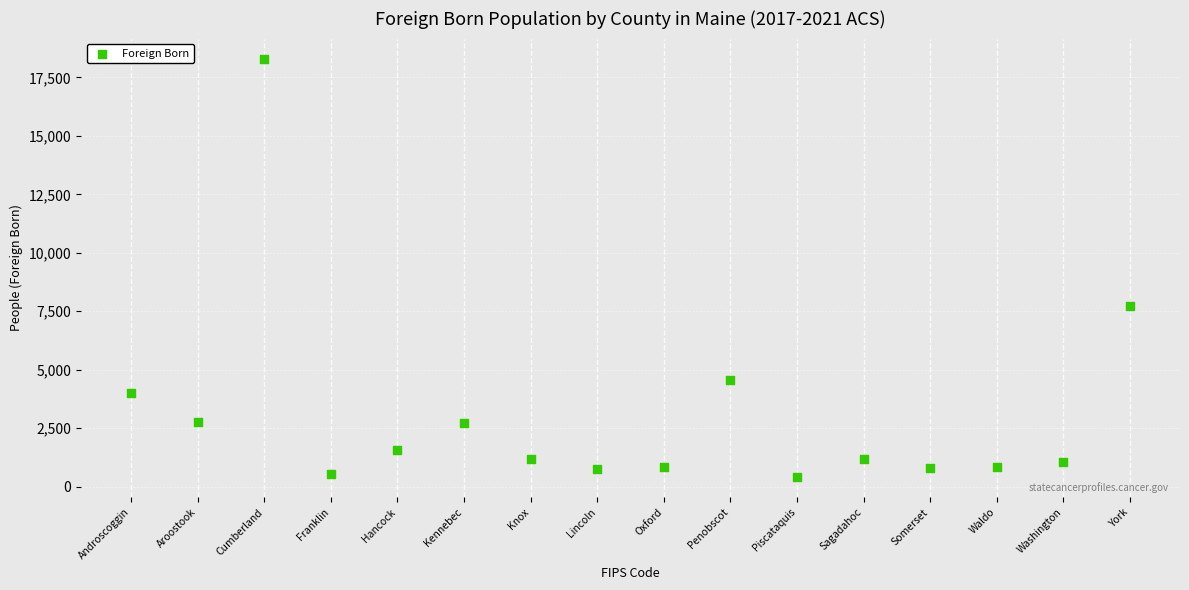

What is the range of X values (max minus min)?

30